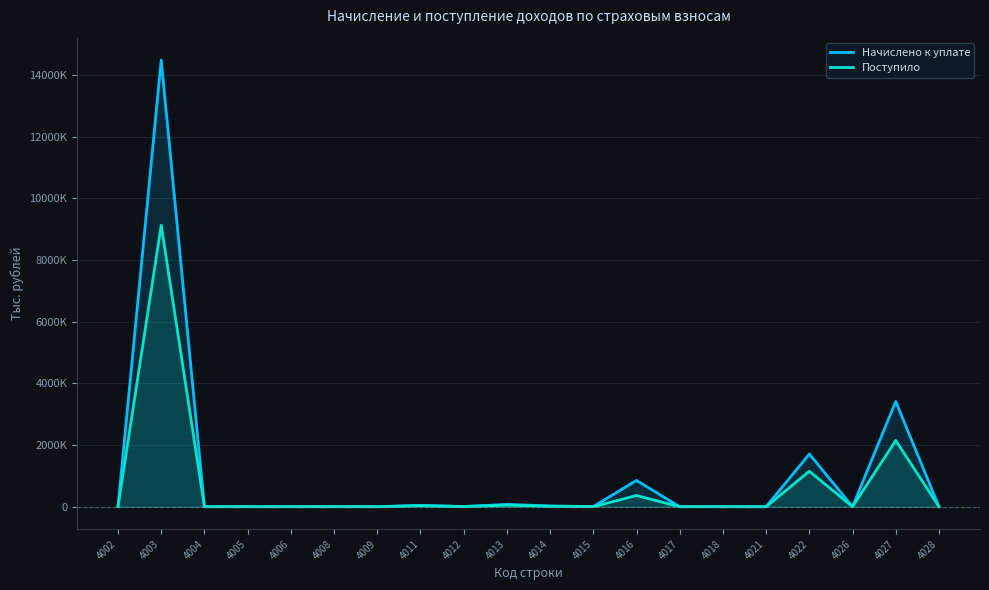

What is the average value of the Поступило series?

644992